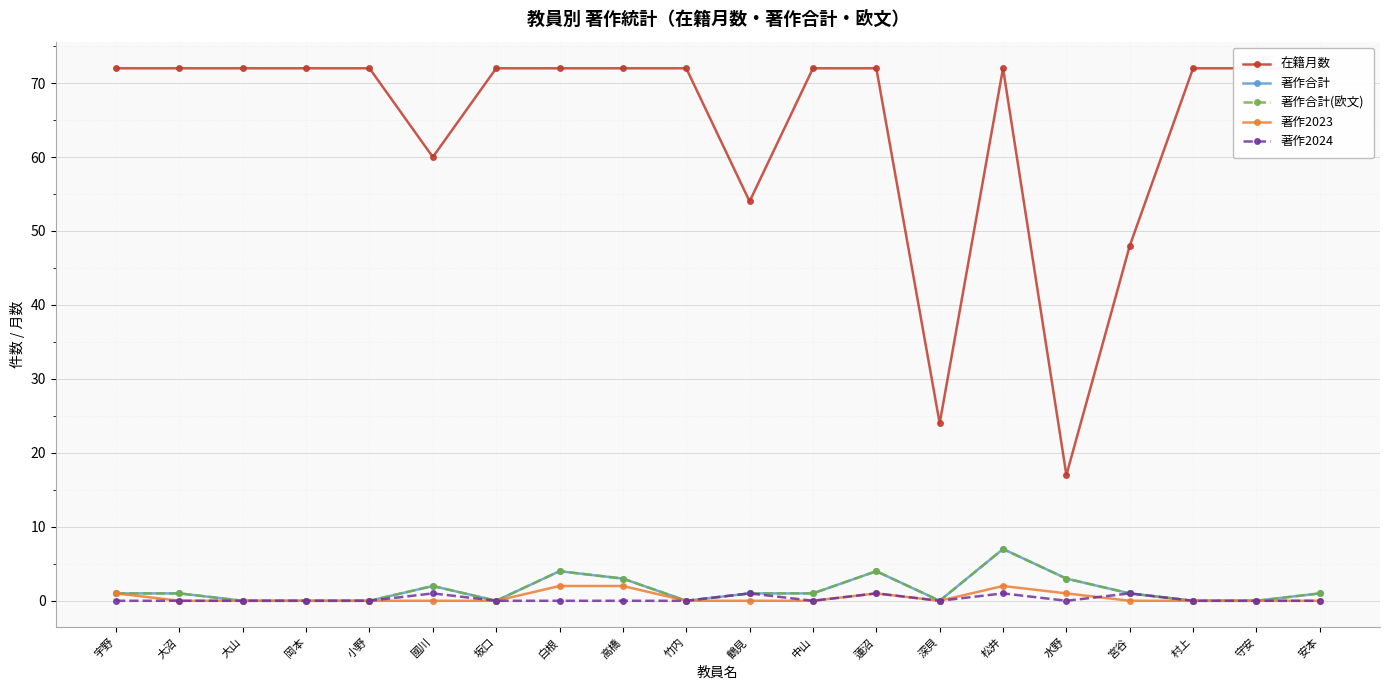

True or false: 著作2023 and 在籍月数 cross at least once.

False